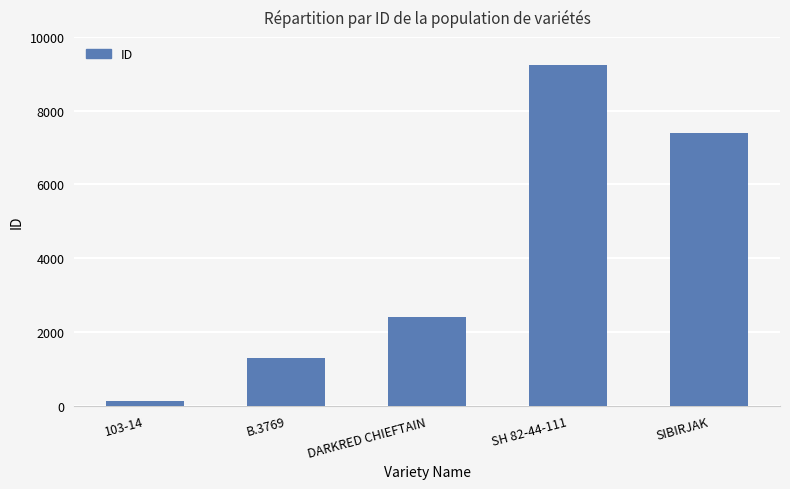

What position from the left is 103-14?

1